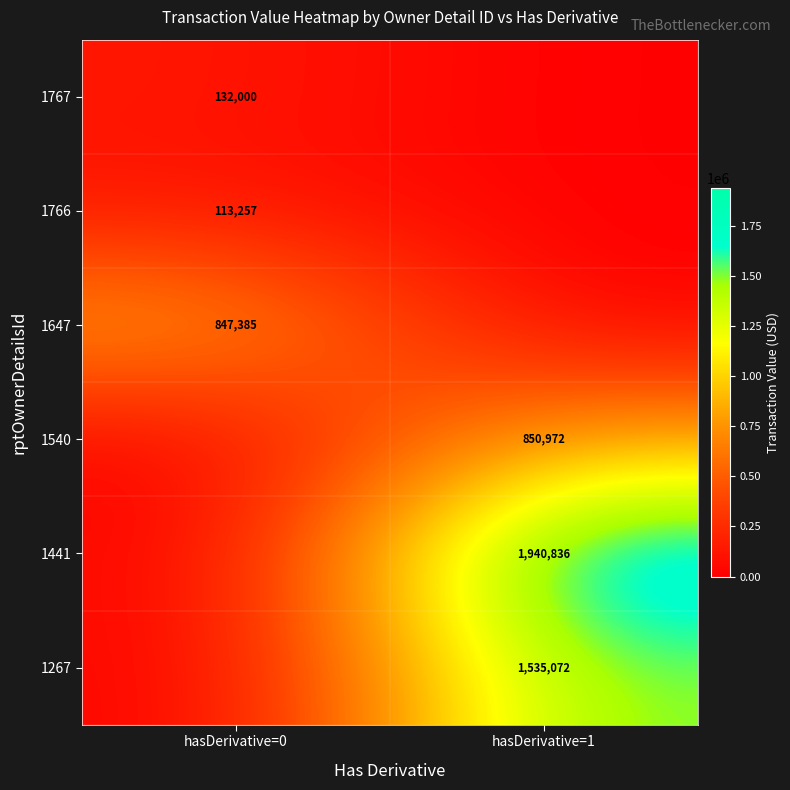

True or false: 1267 has a value of 1535072 at hasDerivative=1.

True